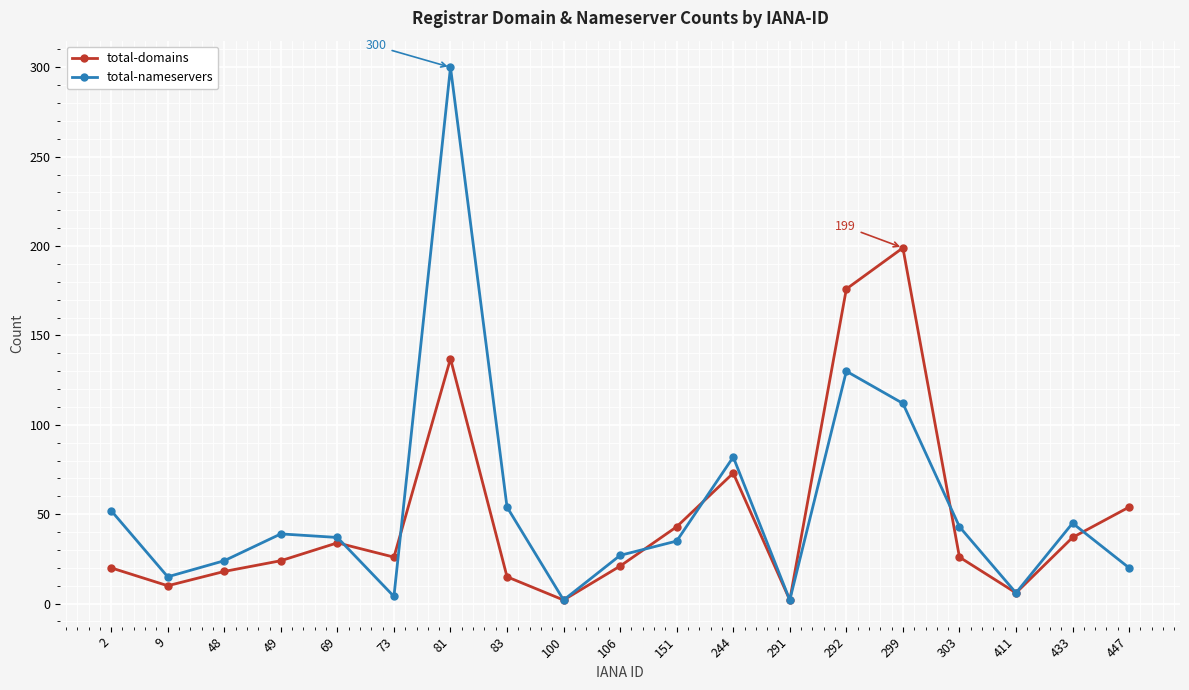

List the series in order of their peak value, highest first.

total-nameservers, total-domains